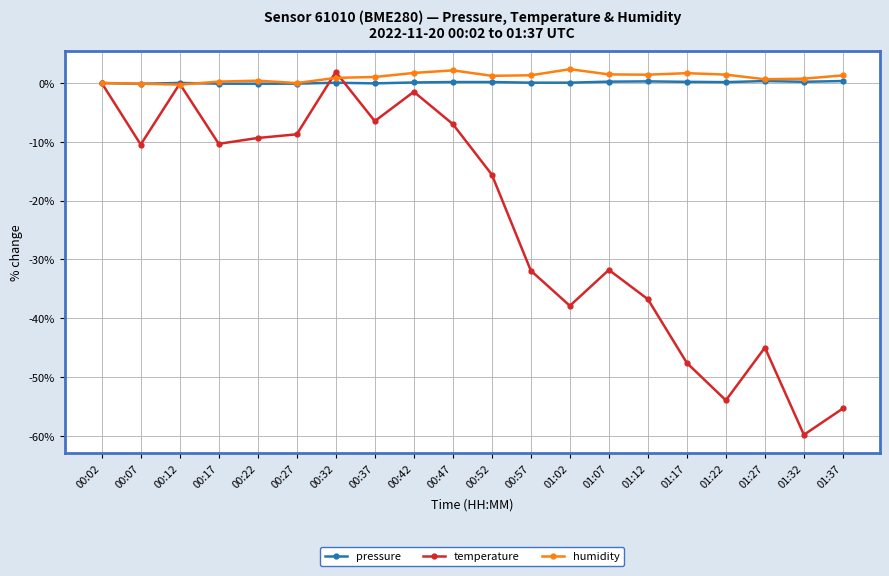

What is the difference between the second highest and second lowest values in the pressure series?

0.5